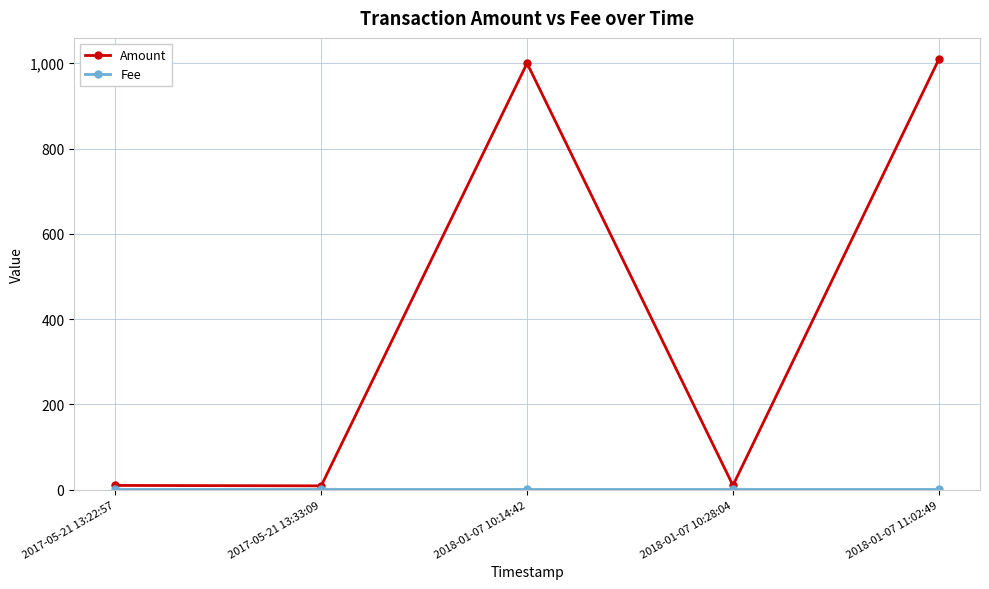

What is the average value of the Amount series?

408